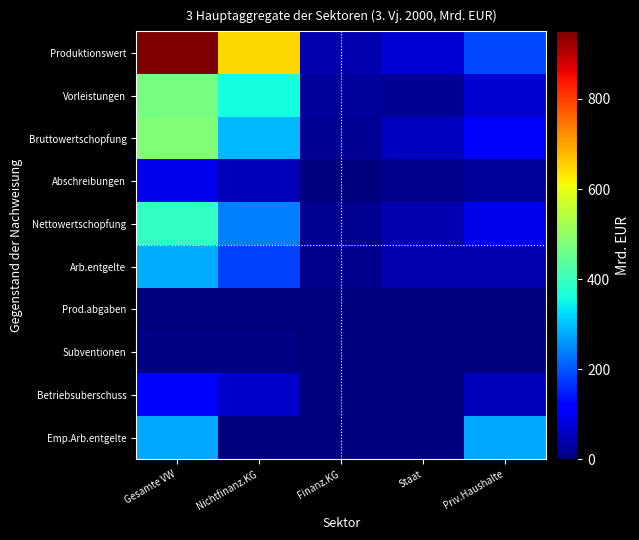

Reading left to right, list all the values displayed in this chart.

Produktionswert: Gesamte VW=950.2	Nichtfinanz.KG=648.2	Finanz.KG=41.8	Staat=73.6	Priv.Haushalte=186.6
Vorleistungen: Gesamte VW=469.8	Nichtfinanz.KG=357.8	Finanz.KG=23.1	Staat=19.2	Priv.Haushalte=69.8
Bruttowertschopfung: Gesamte VW=480.4	Nichtfinanz.KG=290.4	Finanz.KG=18.7	Staat=54.4	Priv.Haushalte=116.8
Abschreibungen: Gesamte VW=89.5	Nichtfinanz.KG=51.3	Finanz.KG=2.1	Staat=11.6	Priv.Haushalte=24.5
Nettowertschopfung: Gesamte VW=390.9	Nichtfinanz.KG=239.2	Finanz.KG=16.6	Staat=42.8	Priv.Haushalte=92.3
Arb.entgelte: Gesamte VW=278.8	Nichtfinanz.KG=178.5	Finanz.KG=14.2	Staat=43.3	Priv.Haushalte=42.7
Prod.abgaben: Gesamte VW=3.4	Nichtfinanz.KG=1.6	Finanz.KG=0.1	Staat=0.1	Priv.Haushalte=1.7
Subventionen: Gesamte VW=7.3	Nichtfinanz.KG=6.2	Finanz.KG=0.0	Staat=0.3	Priv.Haushalte=0.9
Betriebsuberschuss: Gesamte VW=116.0	Nichtfinanz.KG=65.2	Finanz.KG=2.3	Staat=0.0	Priv.Haushalte=48.9
Emp.Arb.entgelte: Gesamte VW=277.6	Nichtfinanz.KG=0.0	Finanz.KG=0.0	Staat=0.0	Priv.Haushalte=277.6